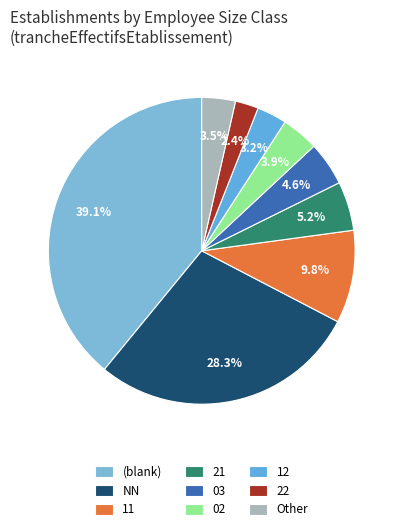

Is the sum of 02 and 21 greater than half?

No